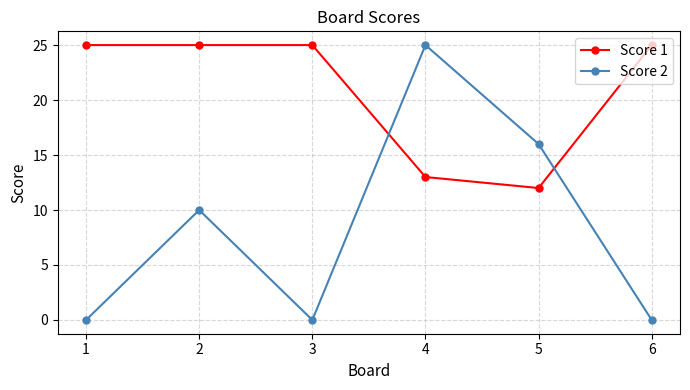

What is the approximate value of Score 2 at 5?

16